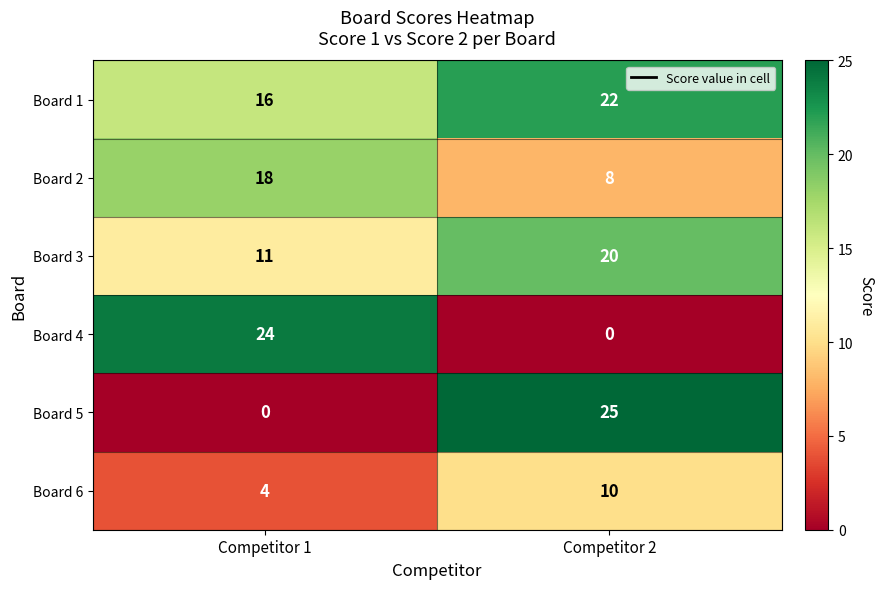

Reading right to left, extract all data points from this chart.

Board 1: 22	16
Board 2: 8	18
Board 3: 20	11
Board 4: 0	24
Board 5: 25	0
Board 6: 10	4